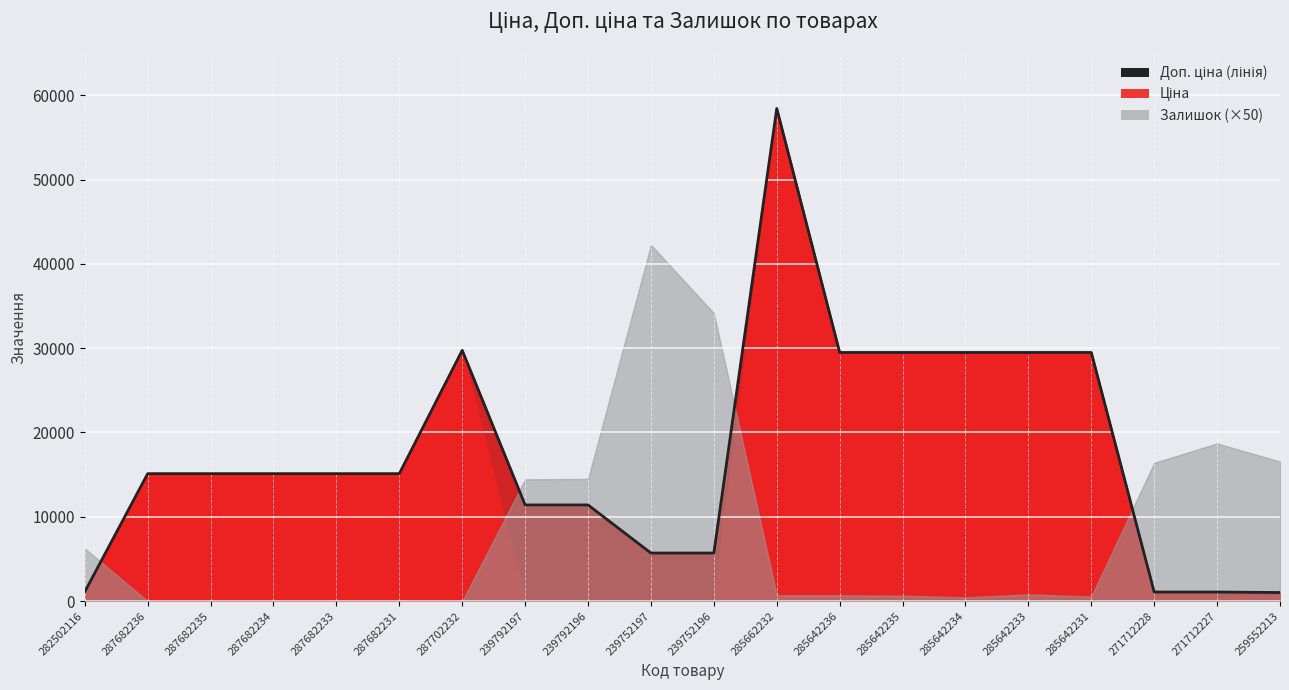

What is the label of the 1st point from the left?

282502116